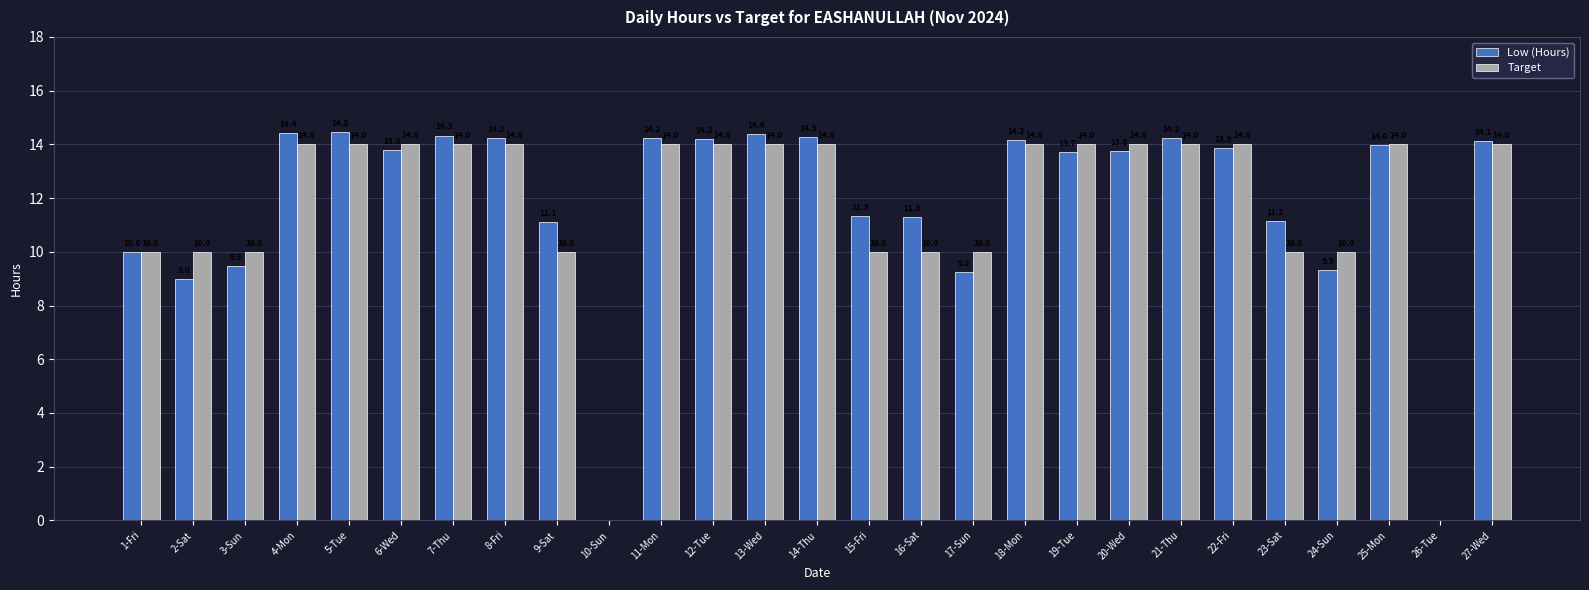

What is the total value across all series at 23-Sat?

21.1